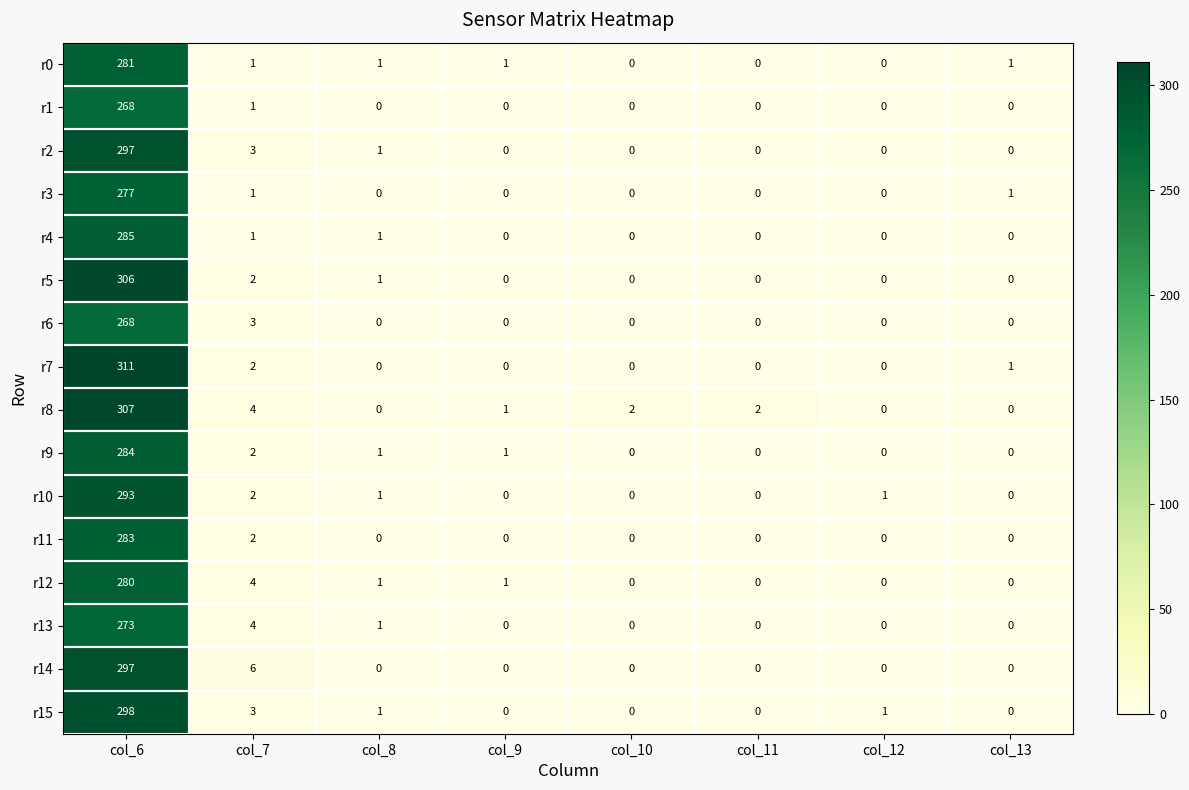

Is the value of r10 at col_11 greater than the value of r9 at col_9?

No